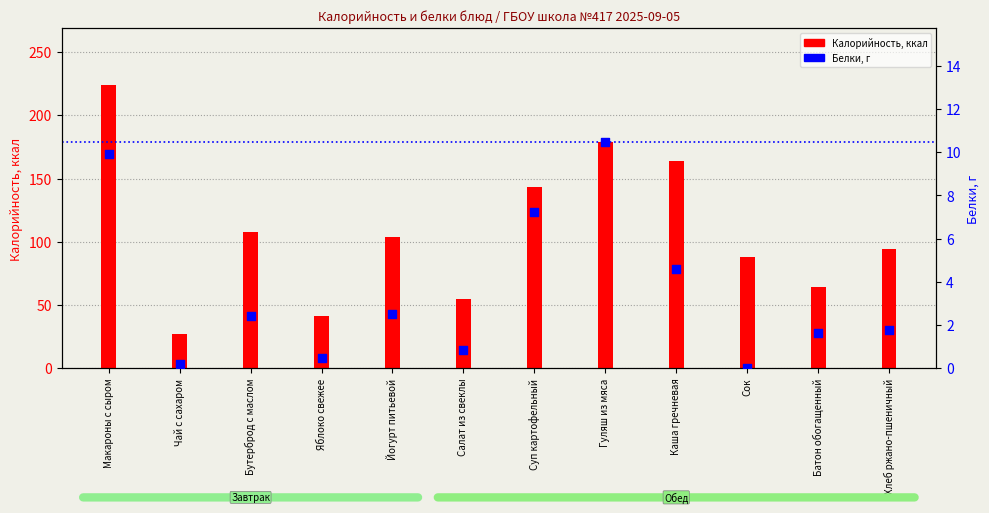

What is the total value across all series at Бутерброд с маслом?

110.3